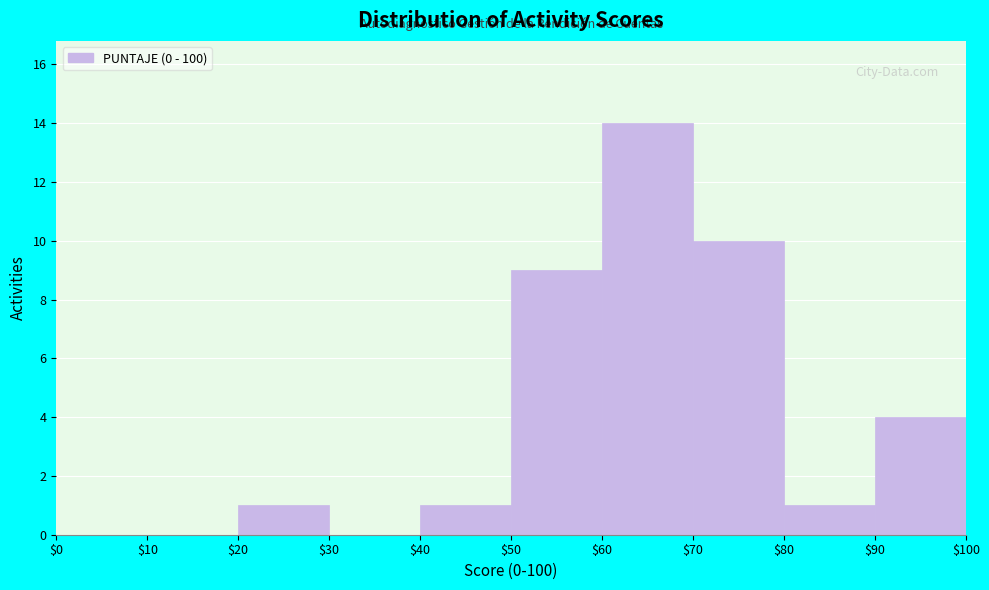

Reading left to right, transcribe this chart: for each bar, give the range it covers on the x-axis and its height. The values are not printed on the chart, so give them approximately, as read against the axis.

$0 to $10: 0
$10 to $20: 0
$20 to $30: 1
$30 to $40: 0
$40 to $50: 1
$50 to $60: 9
$60 to $70: 14
$70 to $80: 10
$80 to $90: 1
$90 to $100: 4